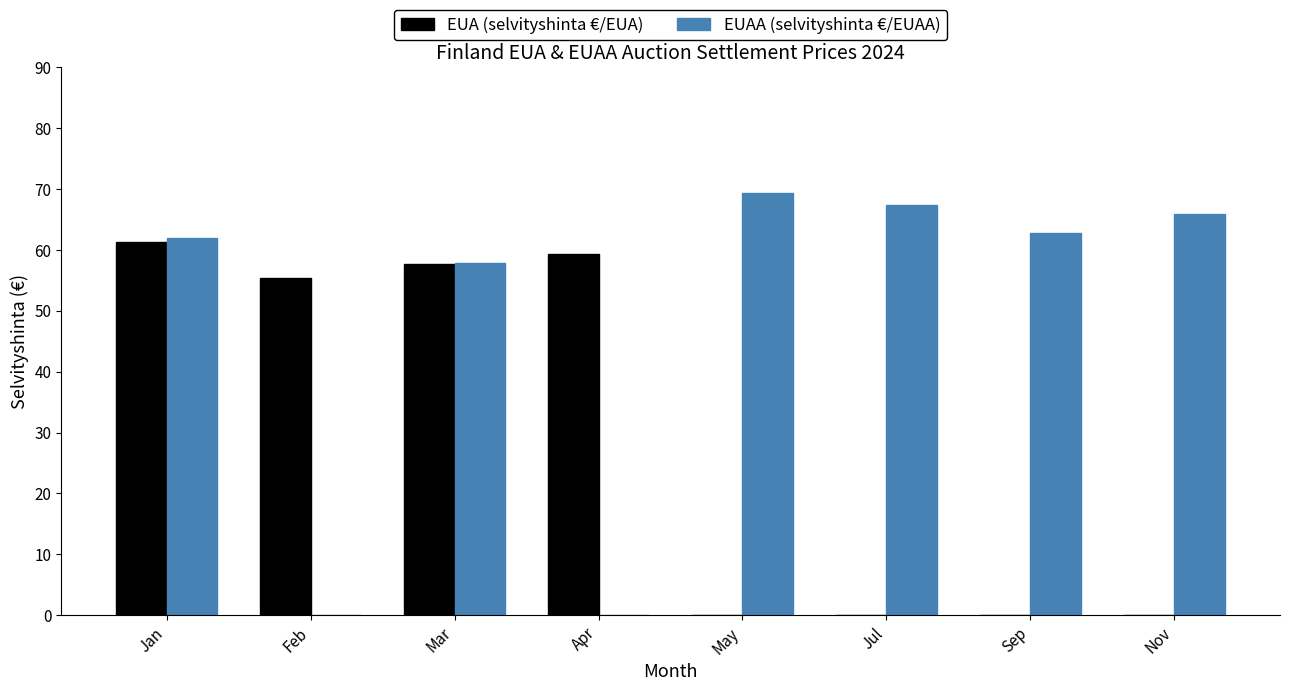

True or false: EUAA (selvityshinta €/EUAA) has a value of 69.3 at May.

True